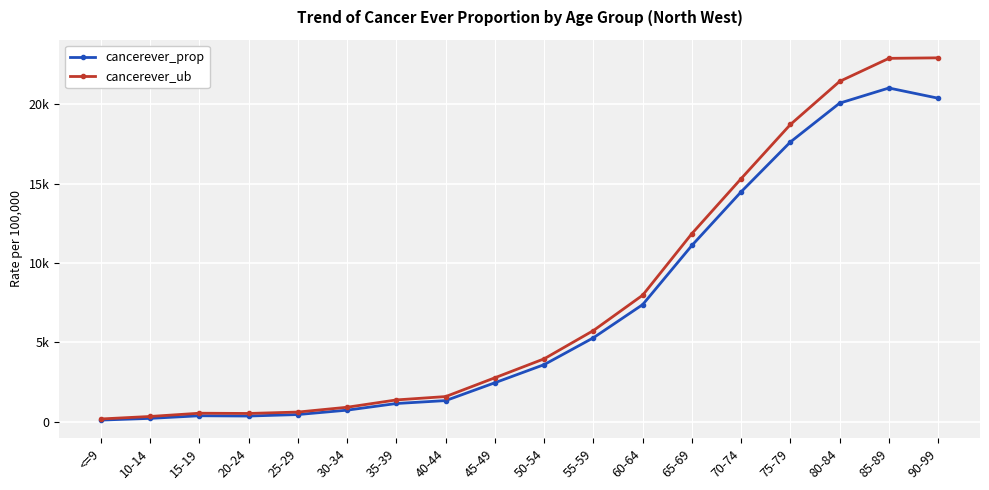

What is the difference between the cancerever_prop values at 45-49 and 25-29?

2002.7